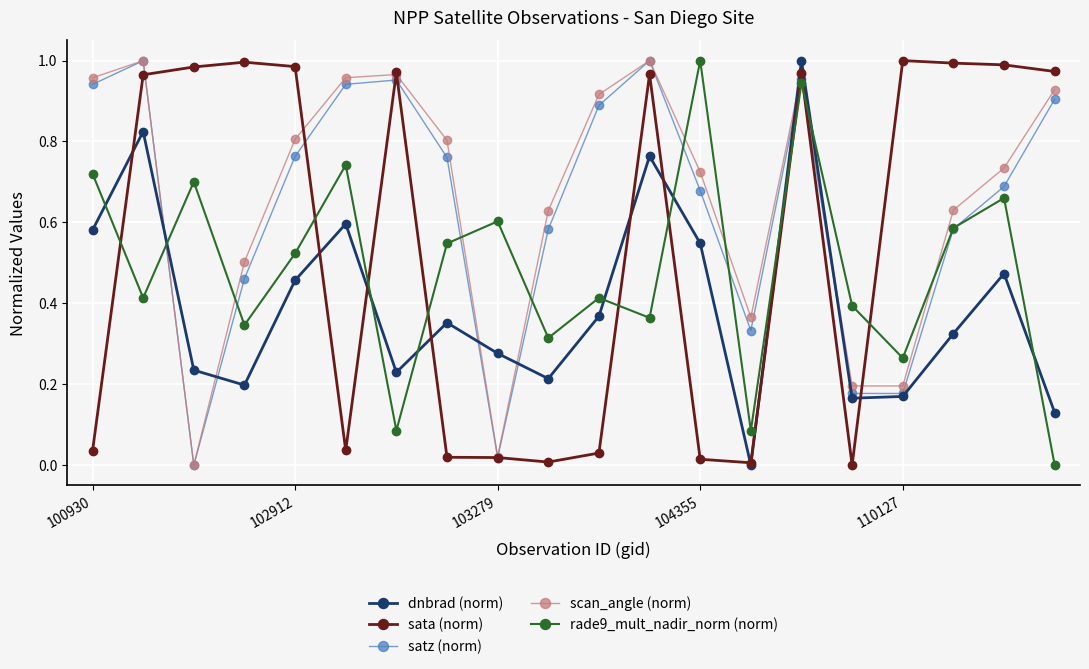

True or false: scan_angle (norm) has more than 1 points higher than both neighbors.

True